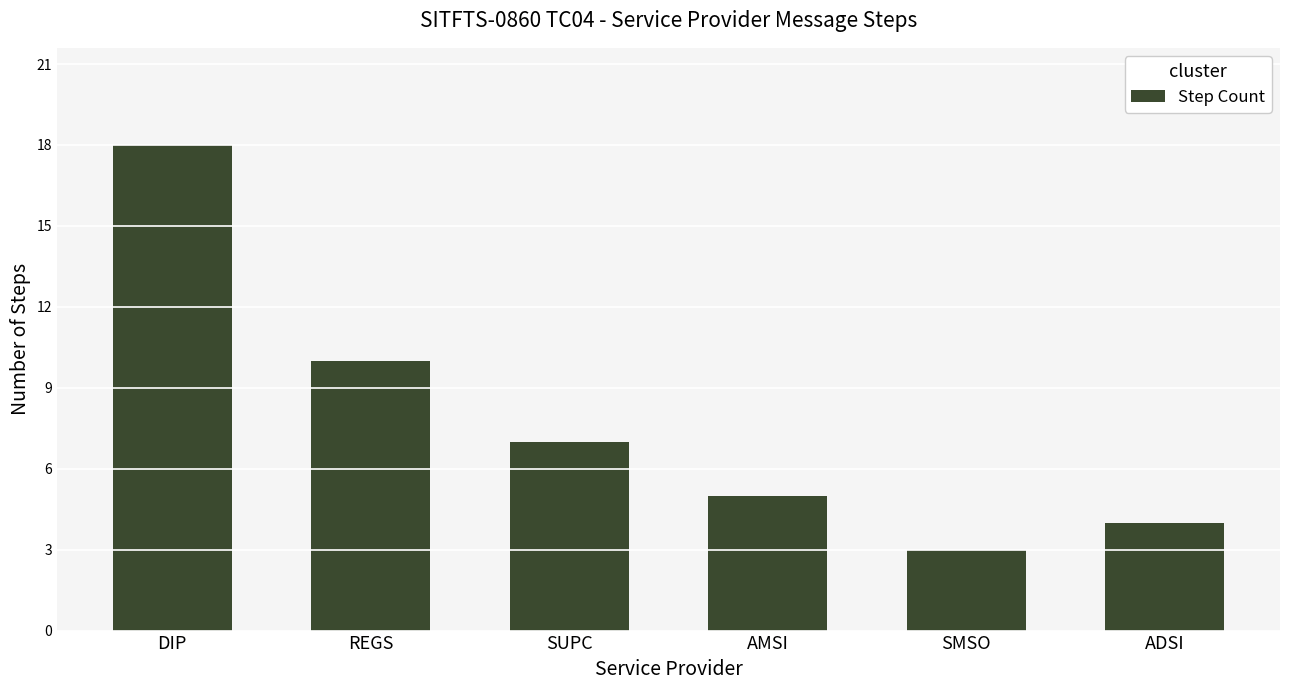

What is the ratio of the value at DIP to the value at SUPC?

2.6